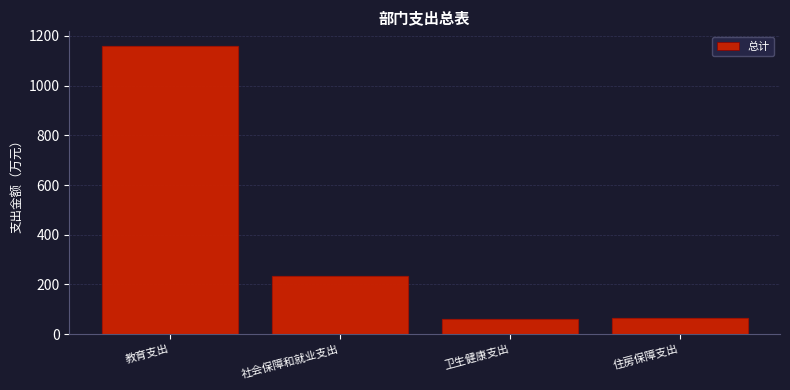

What is the label of the 1st bar from the left?

教育支出